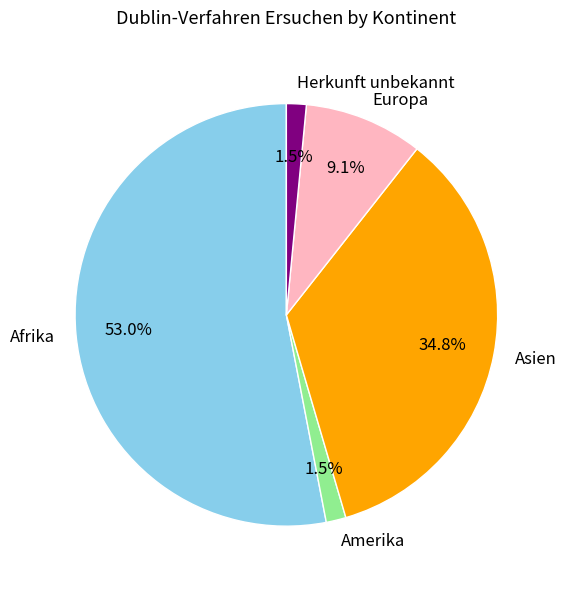

Is the sum of Herkunft unbekannt and Asien greater than half?

No